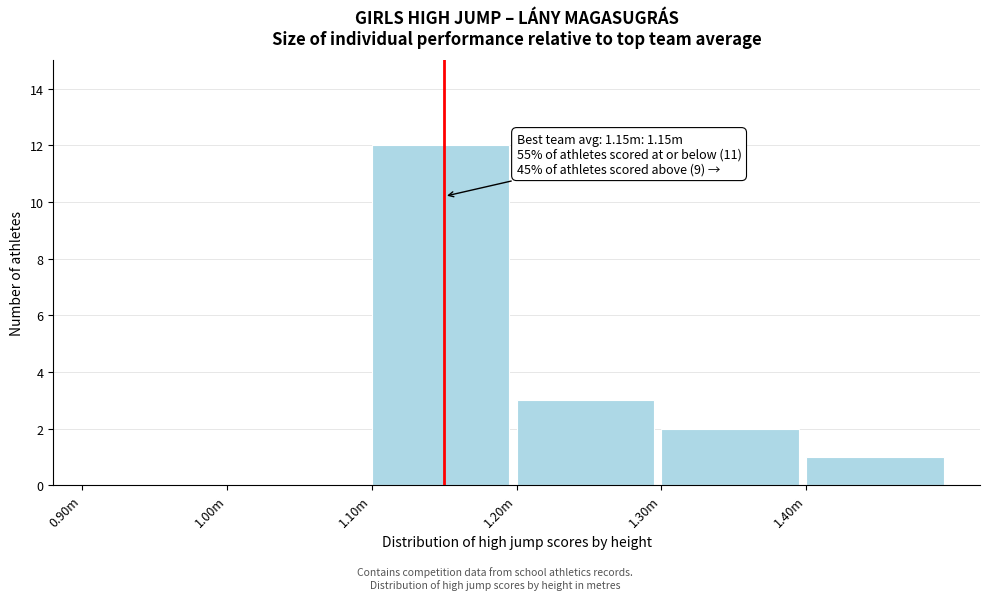

Reading left to right, what are all the values shown in this chart?

0.90m=0	1.00m=0	1.10m=12	1.20m=3	1.30m=2	1.40m=1